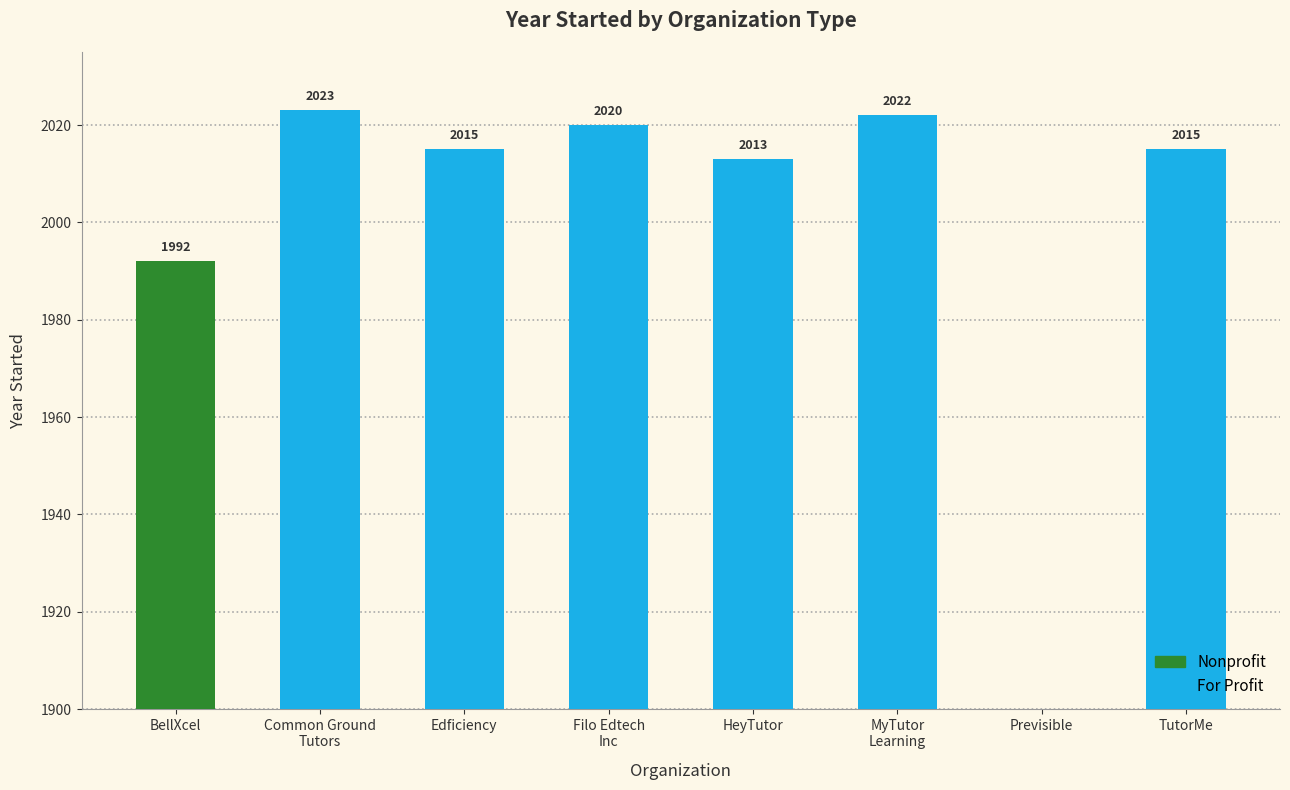

At Common Ground
Tutors, list the series in order from largest to smallest.

For Profit, Nonprofit